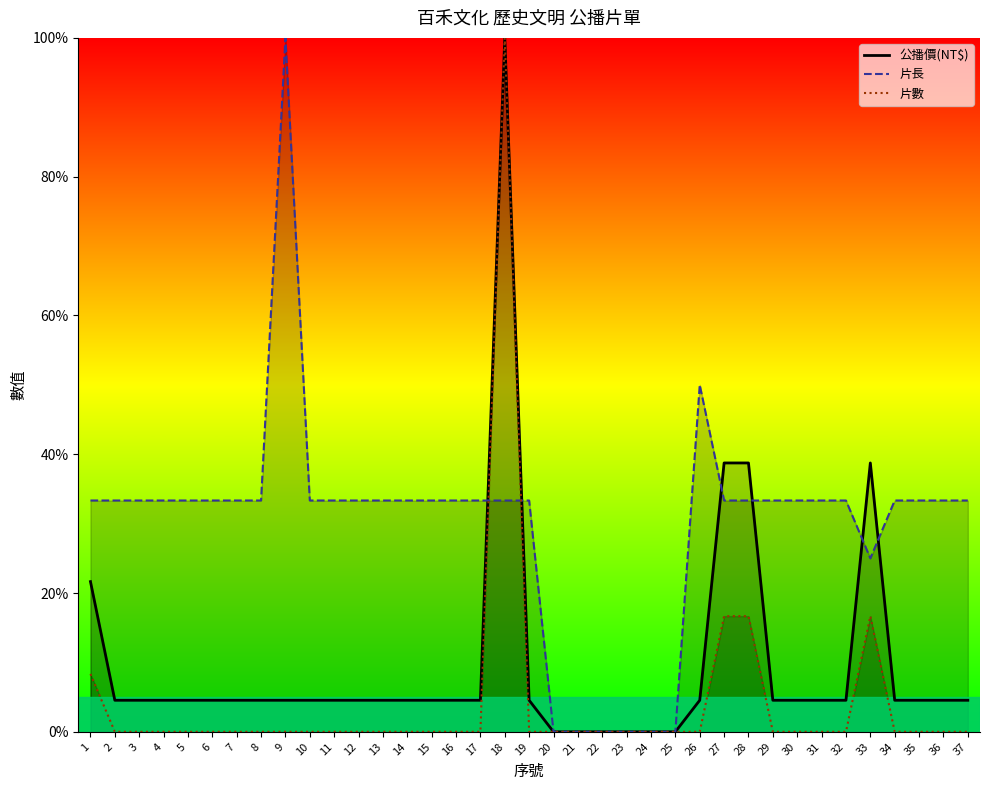

True or false: 片數 and 公播價(NT$) cross at least once.

False